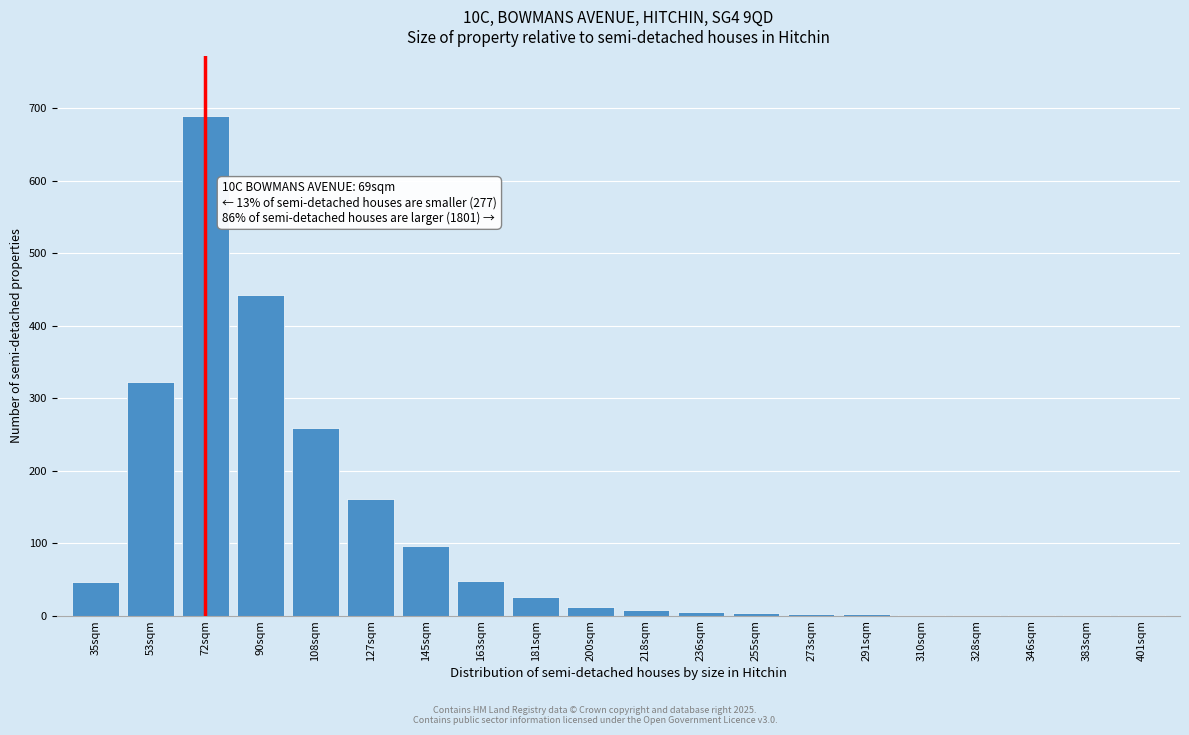

True or false: the data shows 46 at 35sqm.

True